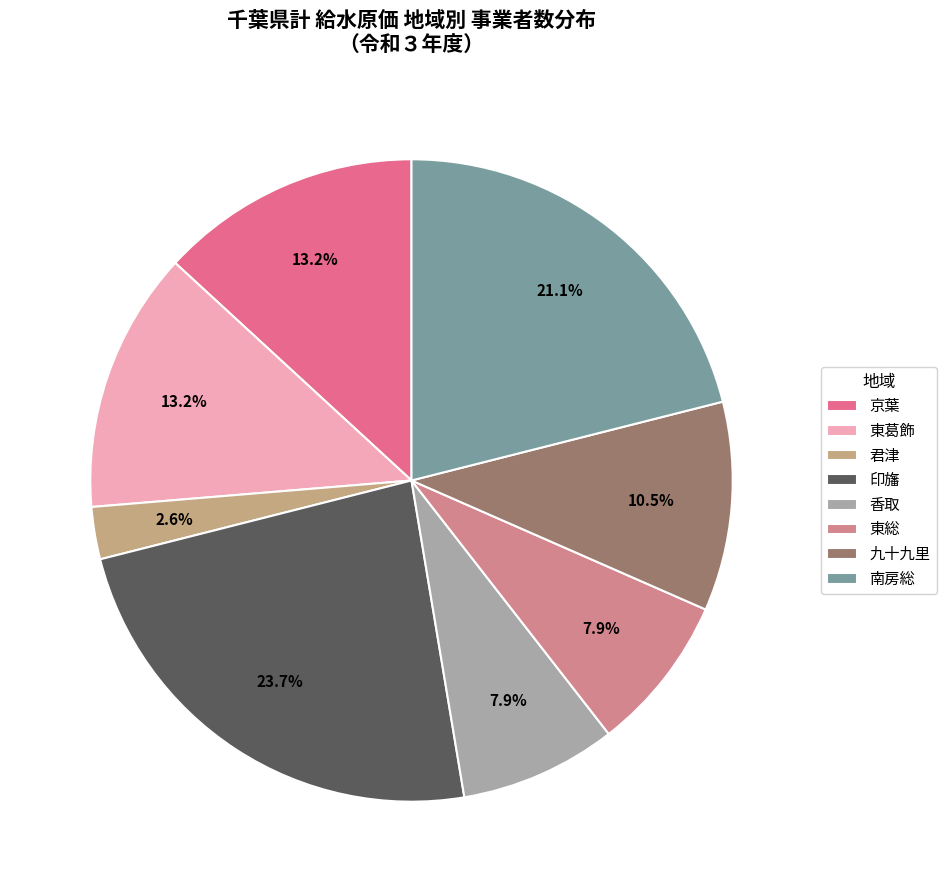

How many slices are in this pie chart?

8